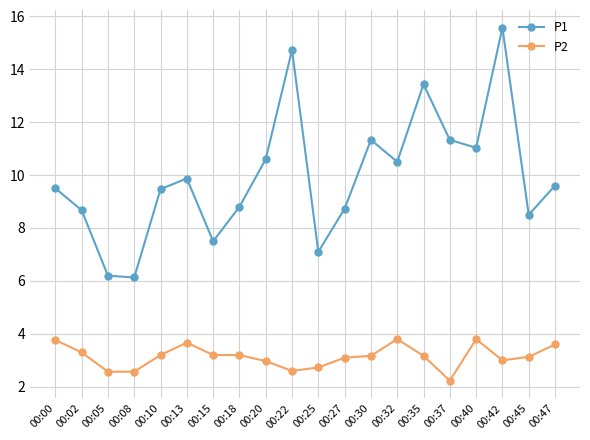

What is the spread (max minus min) of values at 00:22?

12.1